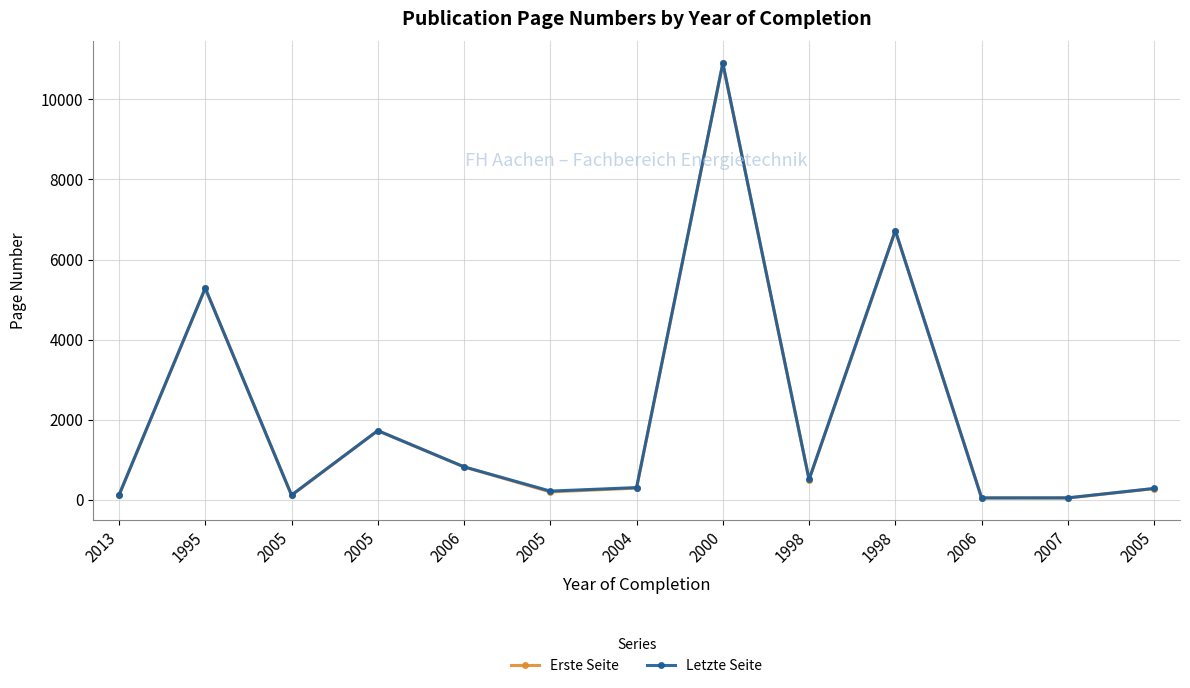

Which series has the largest range (max minus min)?

Letzte Seite